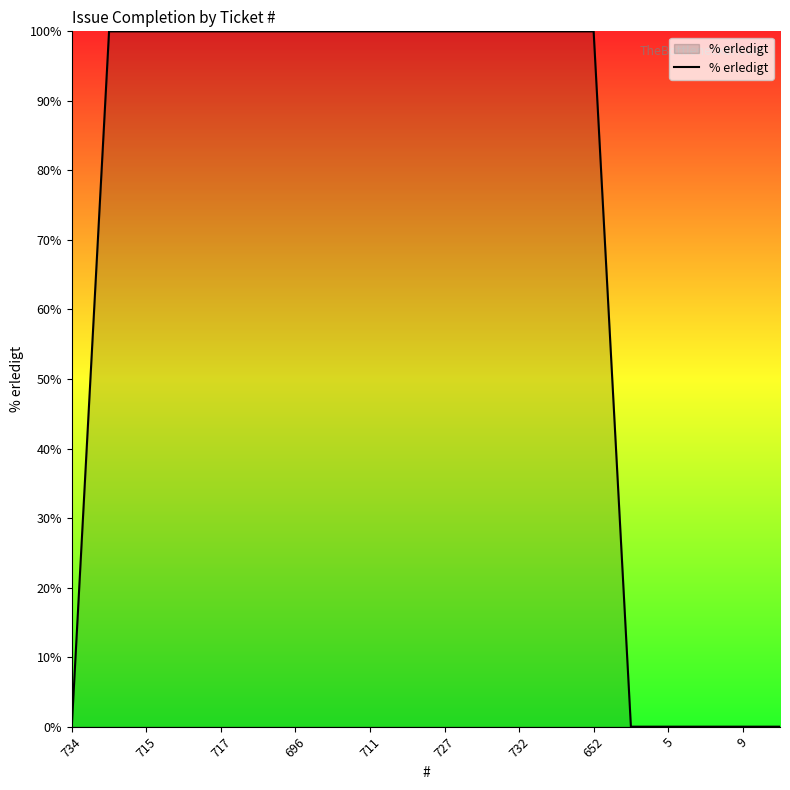

What is the difference between the maximum and minimum values?

100